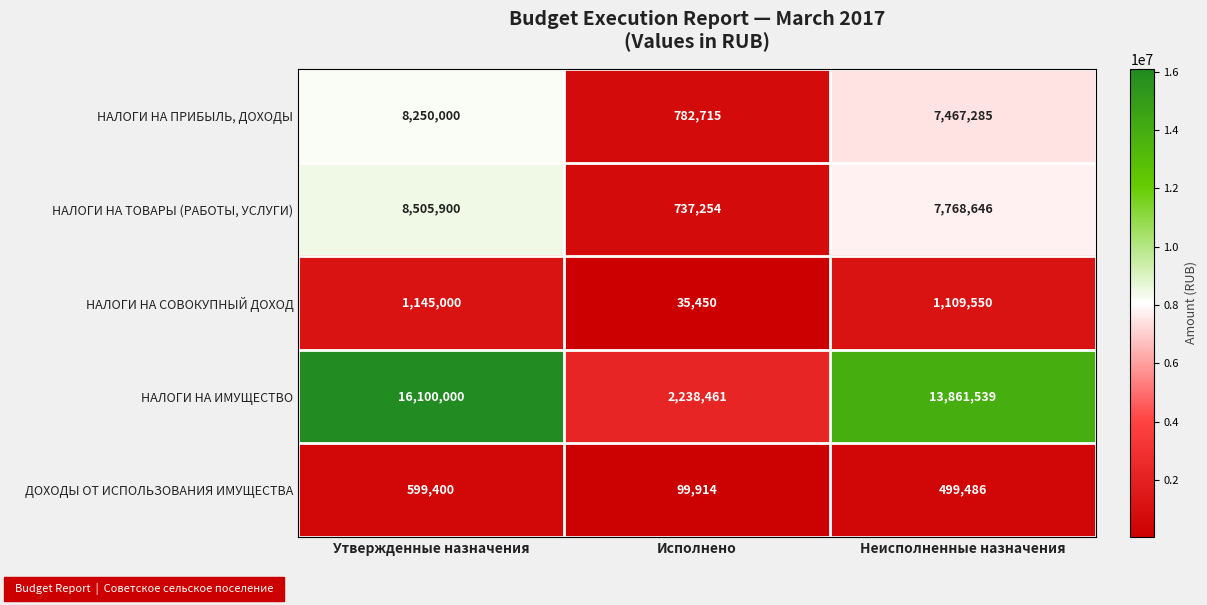

Reading left to right, extract all data points from this chart.

НАЛОГИ НА ПРИБЫЛЬ, ДОХОДЫ: Утвержденные назначения=8250000	Исполнено=782715	Неисполненные назначения=7467285
НАЛОГИ НА ТОВАРЫ (РАБОТЫ, УСЛУГИ): Утвержденные назначения=8505900	Исполнено=737254	Неисполненные назначения=7768646
НАЛОГИ НА СОВОКУПНЫЙ ДОХОД: Утвержденные назначения=1145000	Исполнено=35450	Неисполненные назначения=1109550
НАЛОГИ НА ИМУЩЕСТВО: Утвержденные назначения=16100000	Исполнено=2238461	Неисполненные назначения=13861539
ДОХОДЫ ОТ ИСПОЛЬЗОВАНИЯ ИМУЩЕСТВА: Утвержденные назначения=599400	Исполнено=99914	Неисполненные назначения=499486